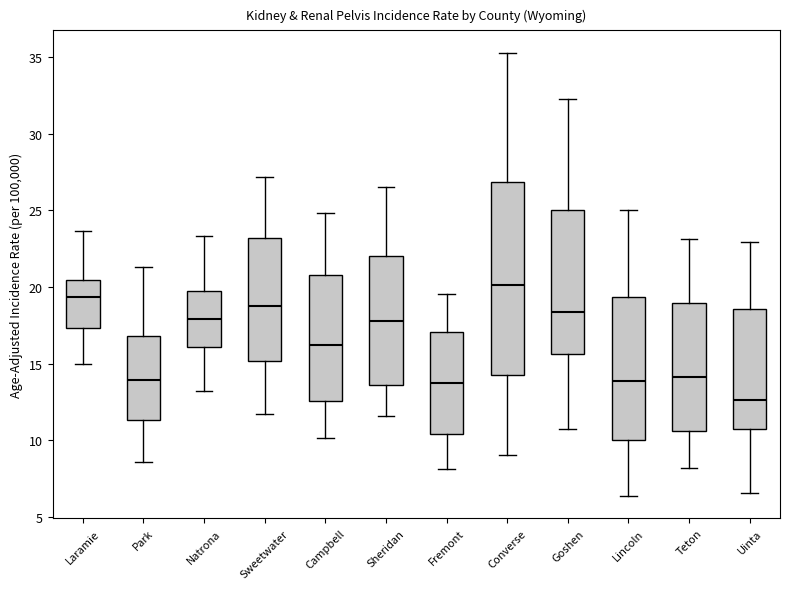

Reading left to right, read every box against the y-axis: the position of its median line, the range the box covers, and the ends of its whiskers. The values are not printed on the chart, so give them approximately, as read against the axis.

Laramie: median 19.5, box 17.5 to 20.5, whiskers 15.0 to 23.5
Park: median 14.0, box 11.5 to 17.0, whiskers 8.5 to 21.5
Natrona: median 18.0, box 16.0 to 19.5, whiskers 13.0 to 23.5
Sweetwater: median 18.5, box 15.0 to 23.0, whiskers 11.5 to 27.0
Campbell: median 16.0, box 12.5 to 21.0, whiskers 10.0 to 25.0
Sheridan: median 18.0, box 13.5 to 22.0, whiskers 11.5 to 26.5
Fremont: median 13.5, box 10.5 to 17.0, whiskers 8.0 to 19.5
Converse: median 20.0, box 14.5 to 27.0, whiskers 9.0 to 35.5
Goshen: median 18.5, box 15.5 to 25.0, whiskers 10.5 to 32.5
Lincoln: median 14.0, box 10.0 to 19.5, whiskers 6.5 to 25.0
Teton: median 14.0, box 10.5 to 19.0, whiskers 8.0 to 23.0
Uinta: median 12.5, box 10.5 to 18.5, whiskers 6.5 to 23.0